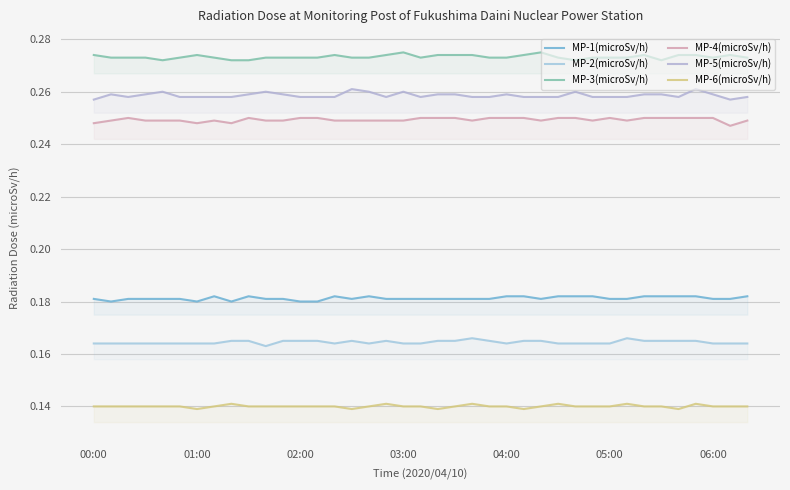

Where is the first local maximum for MP-1(microSv/h)?

7